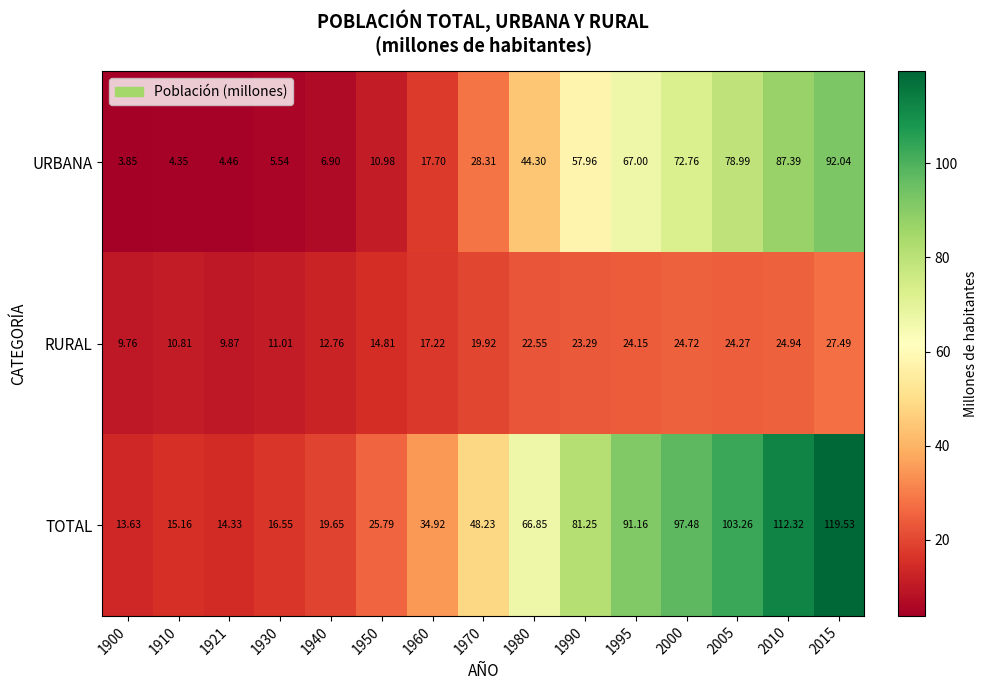

How many series are shown in this chart?

3